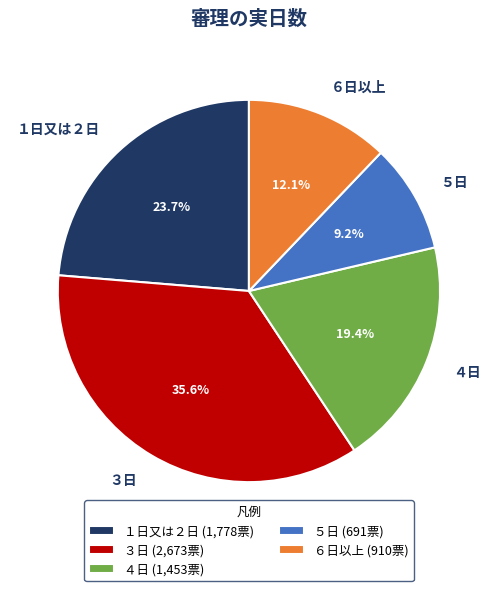

True or false: ６日以上 accounts for 12% of the total.

True